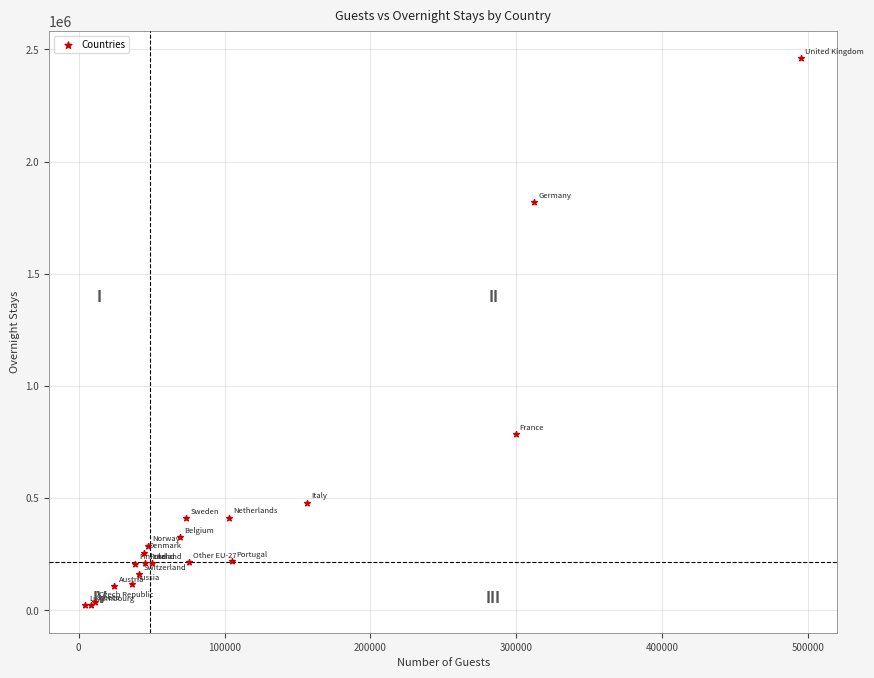

What Y value in the scatter plot is closest to 1241570?

785618